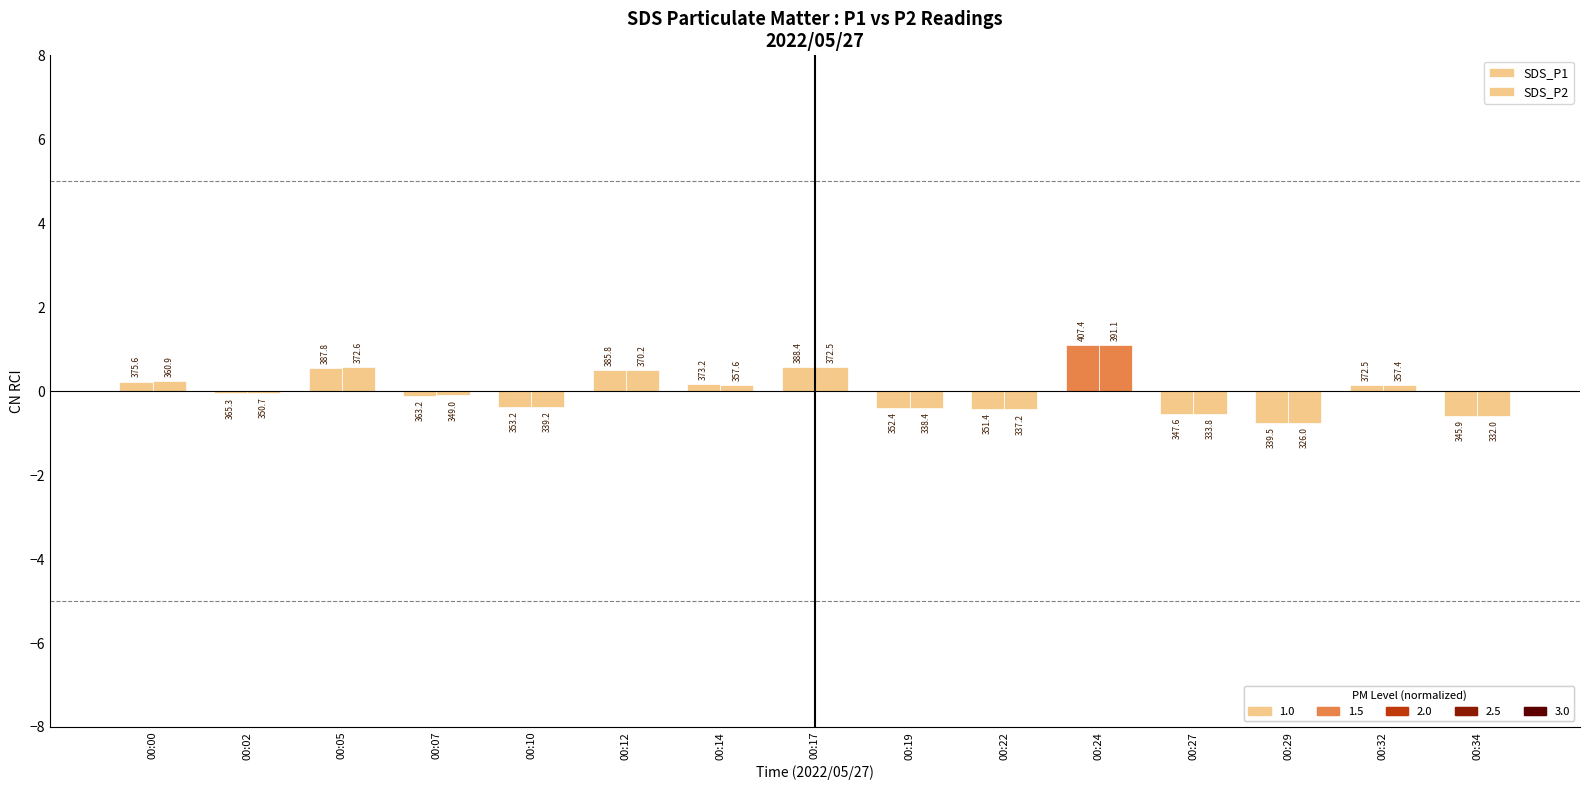

Are the bars grouped side by side (vs. stacked)?

Yes